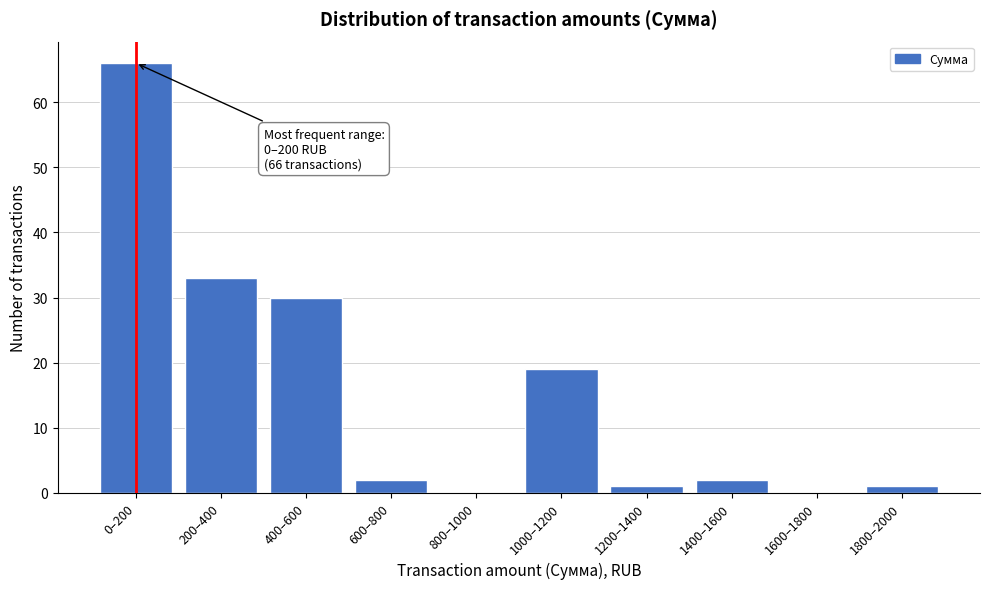

Reading left to right, list all the values displayed in this chart.

0–200=66	200–400=33	400–600=30	600–800=2	800–1000=0	1000–1200=19	1200–1400=1	1400–1600=2	1600–1800=0	1800–2000=1